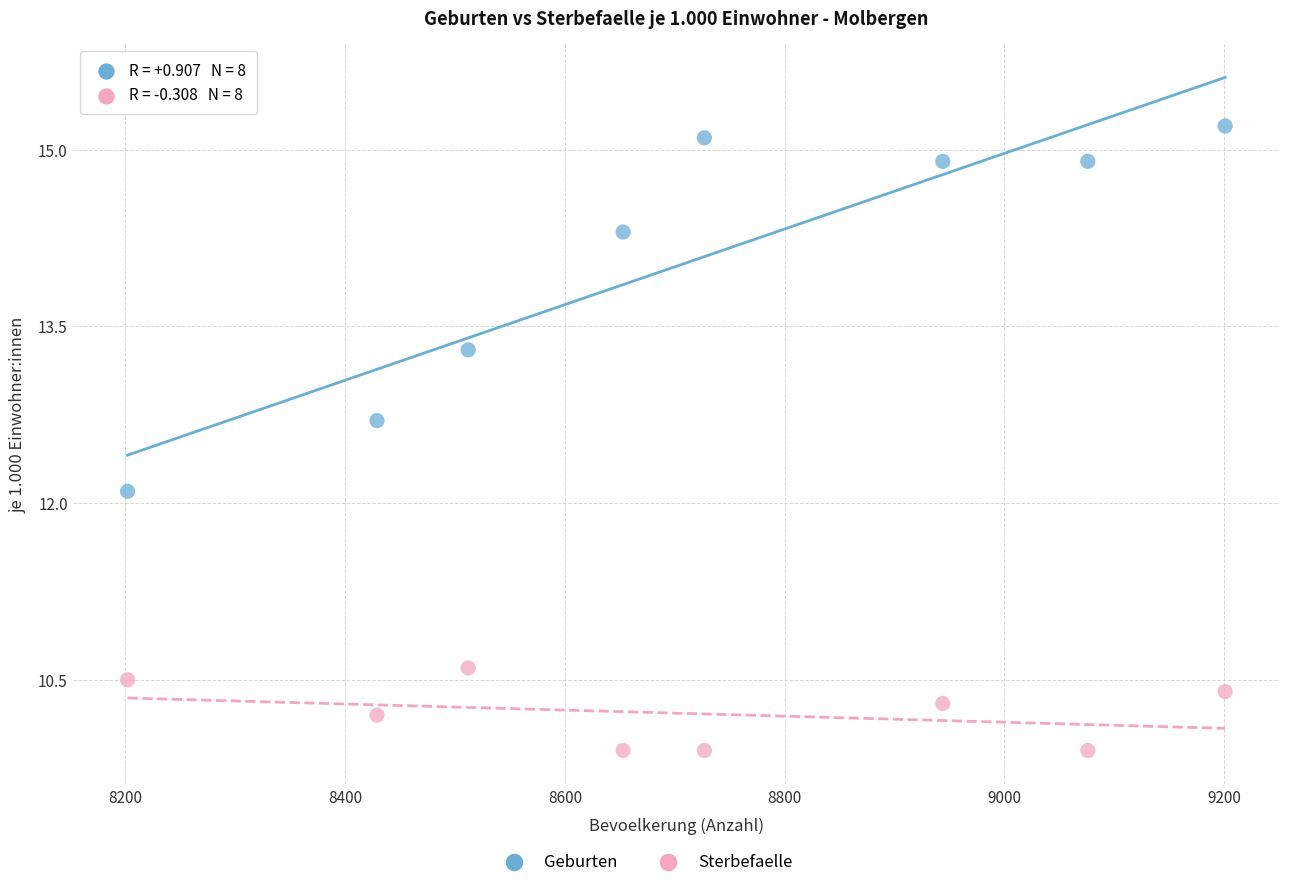

Across all data points, what is the range of X values (max minus min)?

999.0